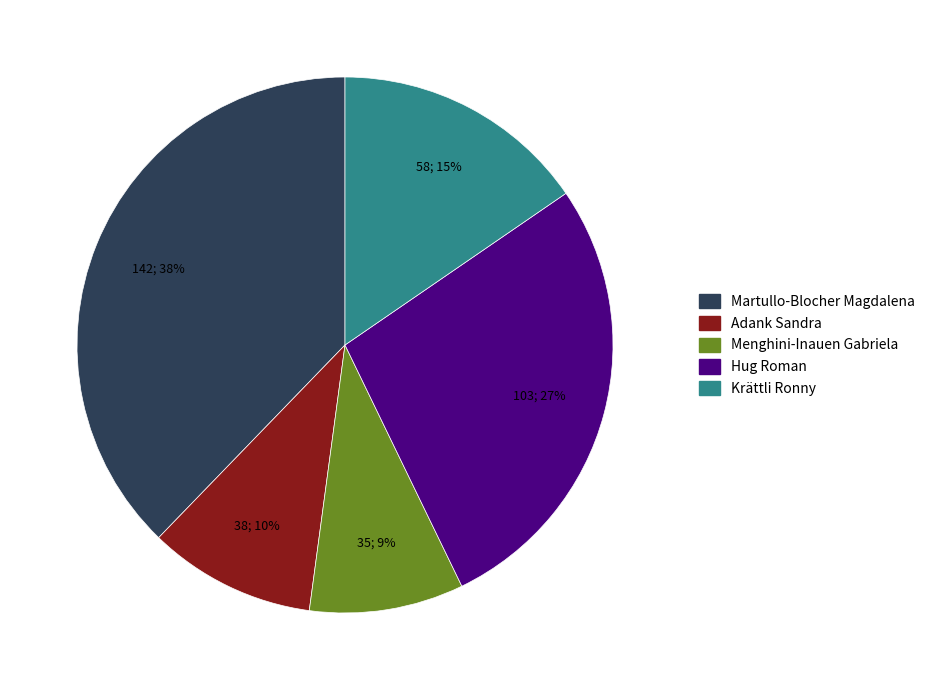

To the nearest percent, what percentage of the pie is Adank Sandra?

10%